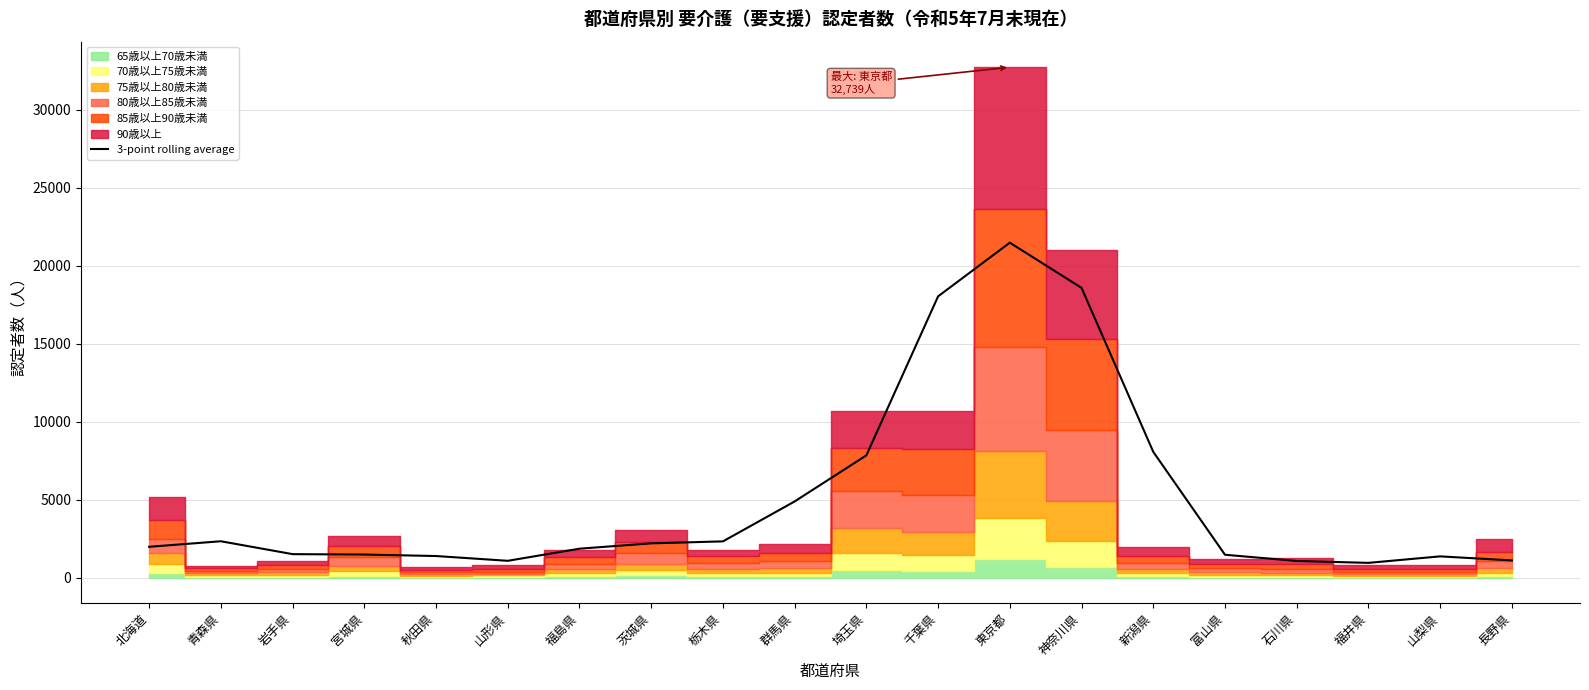

Where is the data nearest to the value 11216?

新潟県